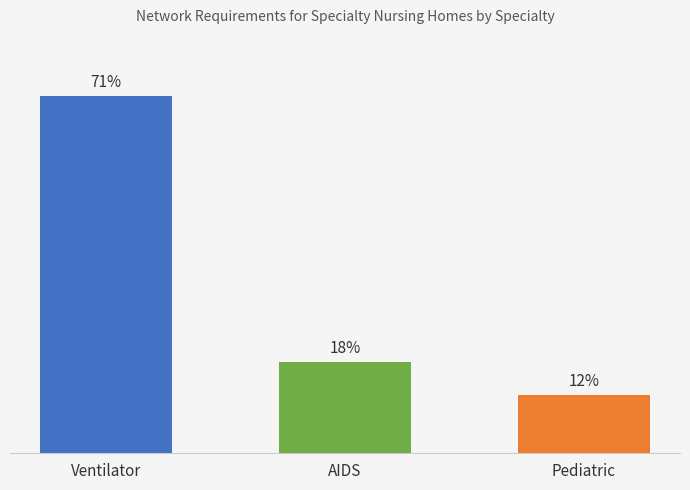

At which category does the chart reach its minimum across all series?

Pediatric